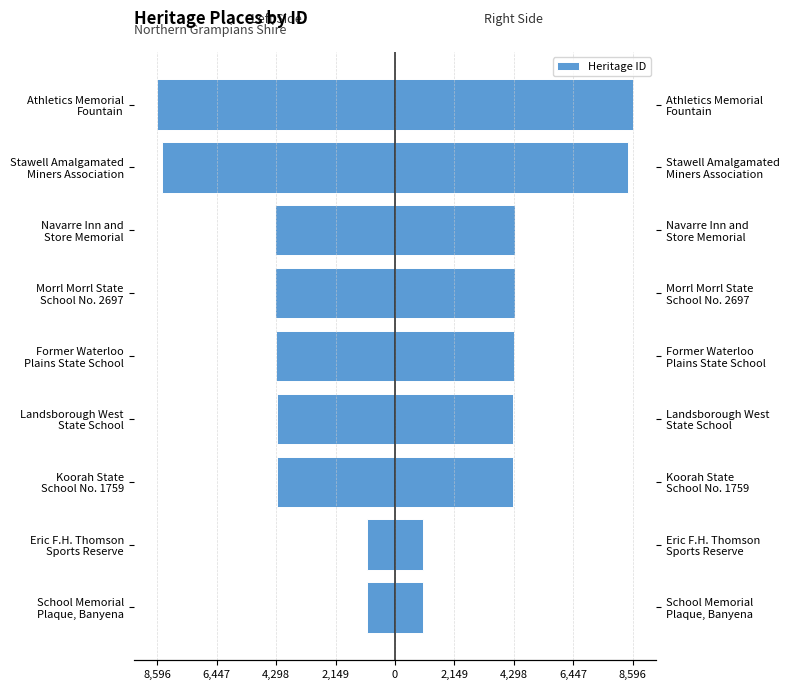

The chart shows a value of -4323 at Morrl Morrl State School No. 2697. True or false?

True